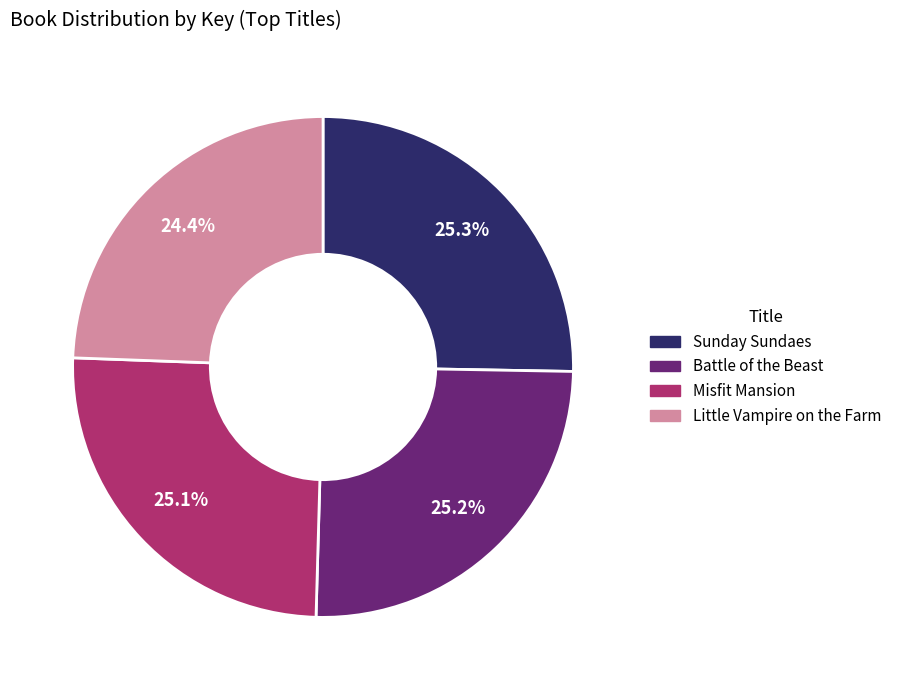

Does any single category account for the majority?

No